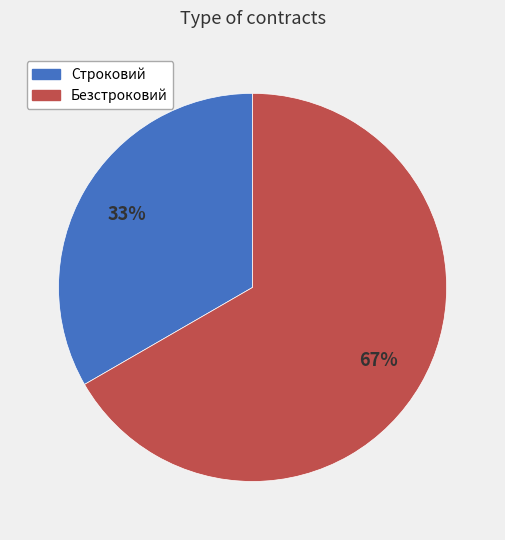

To the nearest percent, what percentage of the pie is Строковий?

33%